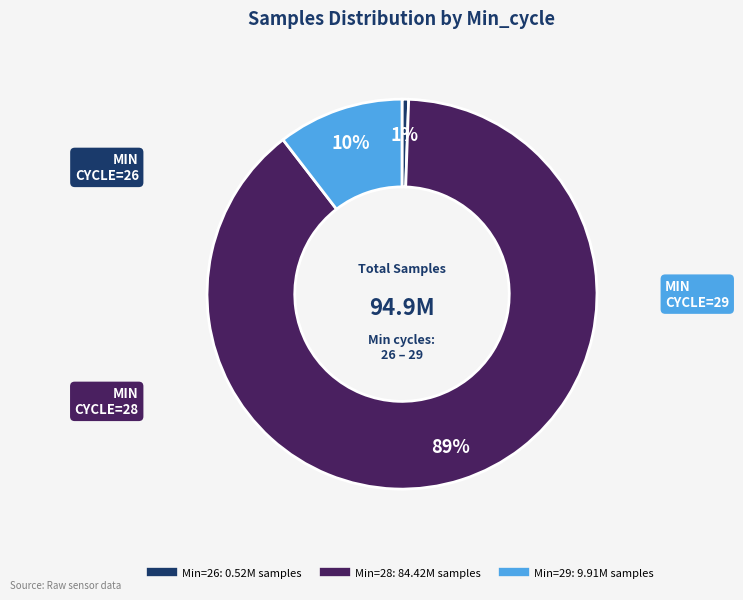

To the nearest percent, what is the difference between the largest and smallest slice percentages?

88%